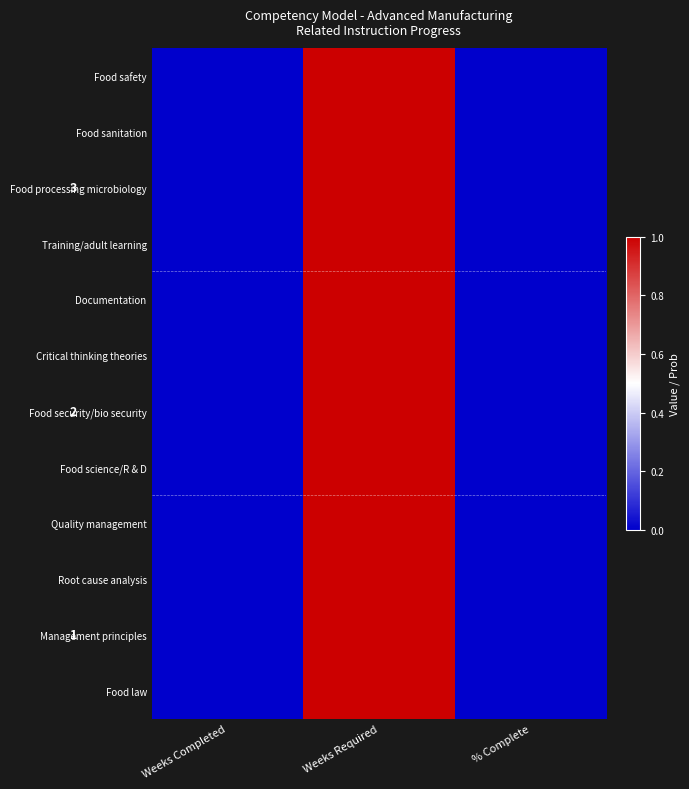

Rank the series by their maximum value, from highest to lowest.

Food safety, Food sanitation, Food processing microbiology, Training/adult learning, Documentation, Critical thinking theories, Food security/bio security, Food science/R & D, Quality management, Root cause analysis, Management principles, Food law